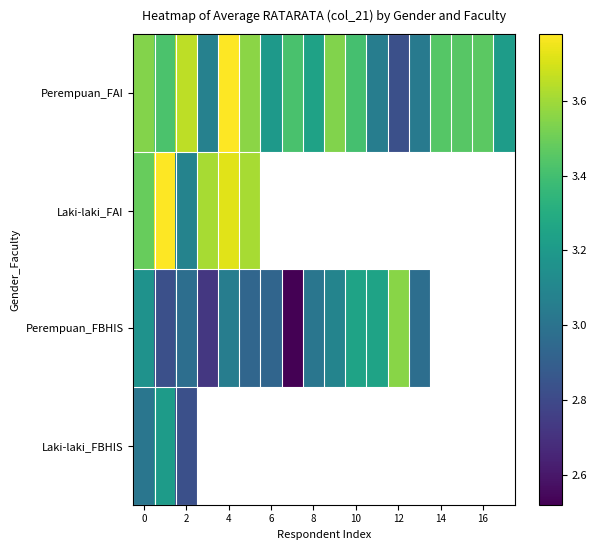

Which series has the widest spread of values?

Perempuan_FBHIS